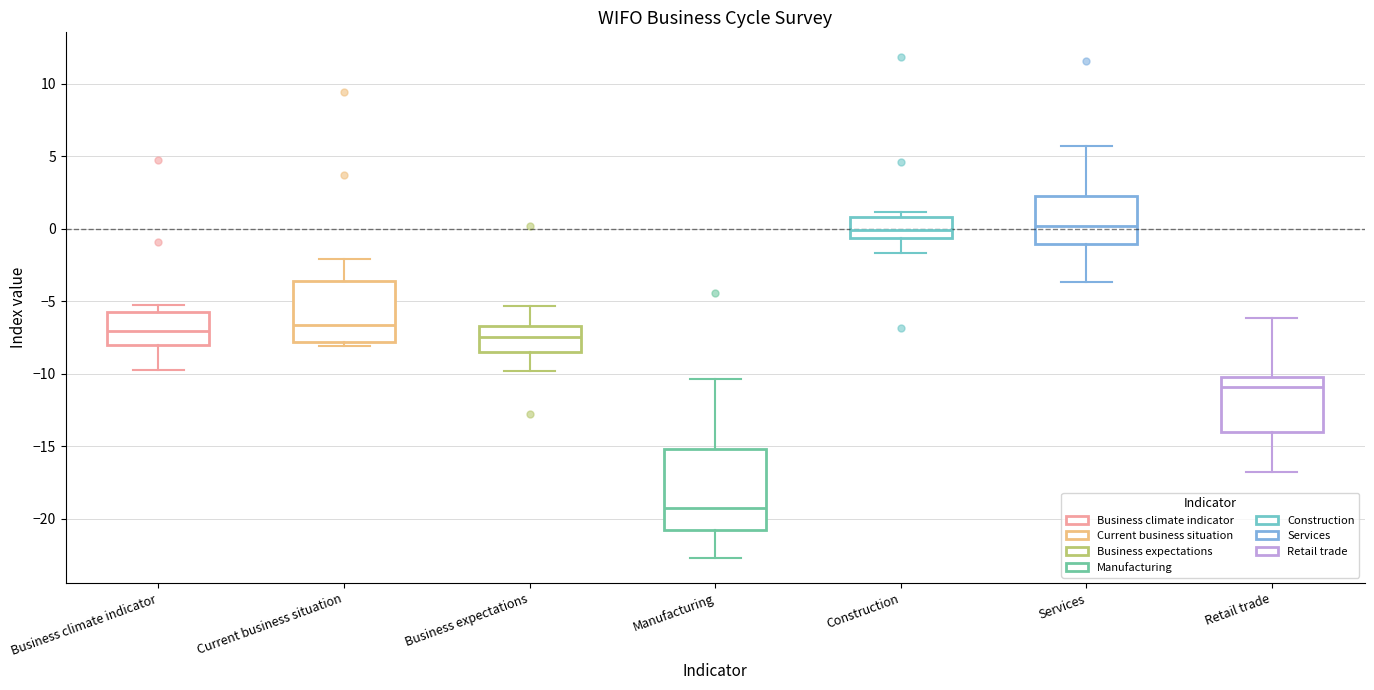

Reading left to right, transcribe this box plot: for each box, give where its median line is, the range the box spans, and where its two whiskers end, as read against the y-axis. The values are not printed on the chart, so give them approximately, as read against the axis.

Business climate indicator: median -7.0, box -8.0 to -5.5, whiskers -9.5 to -5.0
Current business situation: median -6.5, box -8.0 to -3.5, whiskers -8.0 (just below the box's lower edge) to -2.0
Business expectations: median -7.5, box -8.5 to -6.5, whiskers -10.0 to -5.5
Manufacturing: median -19.5, box -21.0 to -15.0, whiskers -22.5 to -10.5
Construction: median 0.0, box -0.5 to 1.0, whiskers -1.5 to 1.0 (just above the box's upper edge)
Services: median 0.0, box -1.0 to 2.5, whiskers -3.5 to 5.5
Retail trade: median -11.0, box -14.0 to -10.0, whiskers -17.0 to -6.0